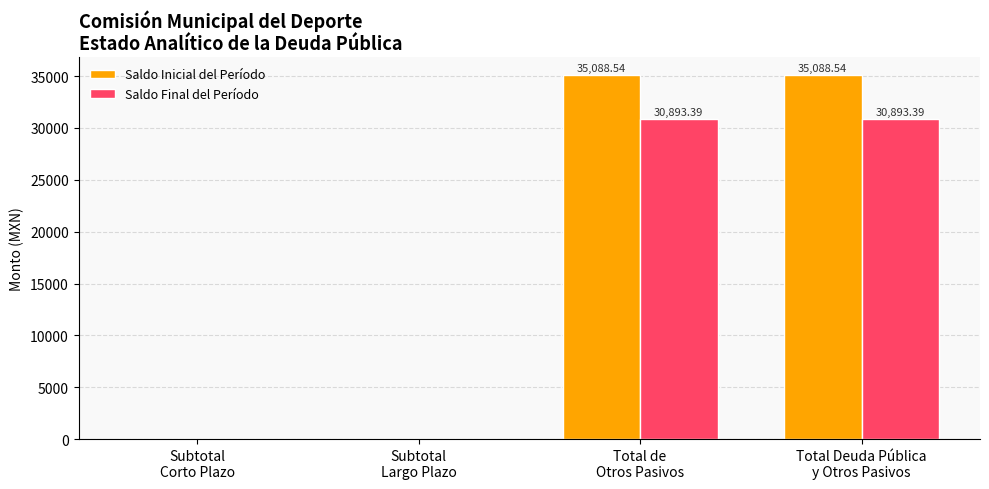

Reading left to right, list all the values displayed in this chart.

Saldo Inicial del Período: Subtotal
Corto Plazo=0.0	Subtotal
Largo Plazo=0.0	Total de
Otros Pasivos=35088.5	Total Deuda Pública
y Otros Pasivos=35088.5
Saldo Final del Período: Subtotal
Corto Plazo=0.0	Subtotal
Largo Plazo=0.0	Total de
Otros Pasivos=30893.4	Total Deuda Pública
y Otros Pasivos=30893.4